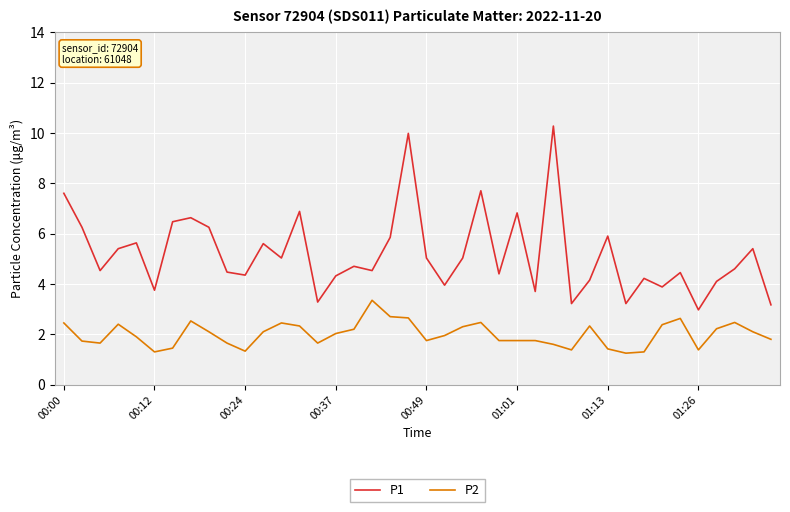

What are all the series names shown in the legend?

P1, P2